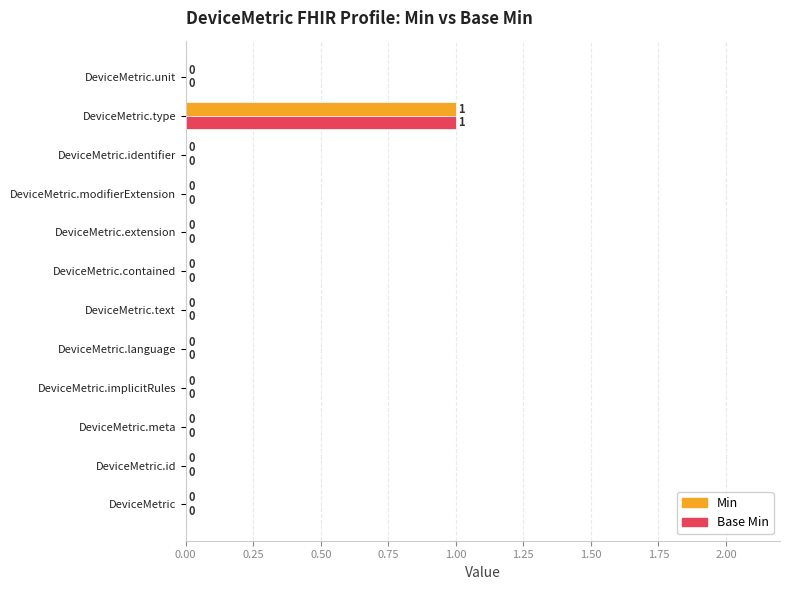

Count the number of data series in this chart.

2